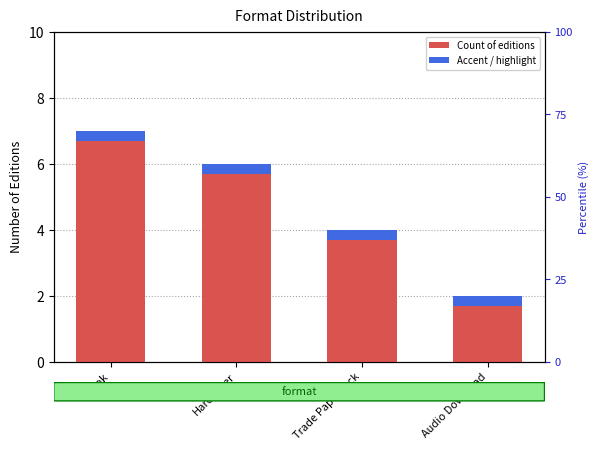

Reading left to right, extract all data points from this chart.

eBook=7	Hardcover=6	Trade Paperback=4	Audio Download=2